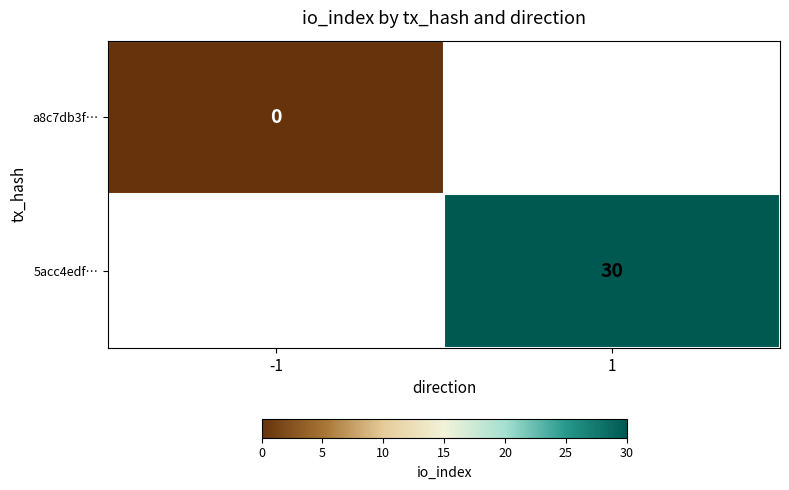

True or false: 5acc4edf… has a value of 18 at 1.

False